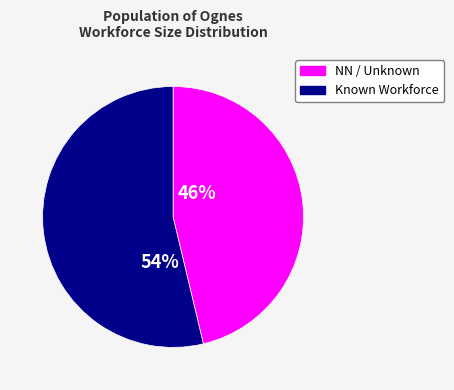

To the nearest percent, what is the average slice percentage?

50%